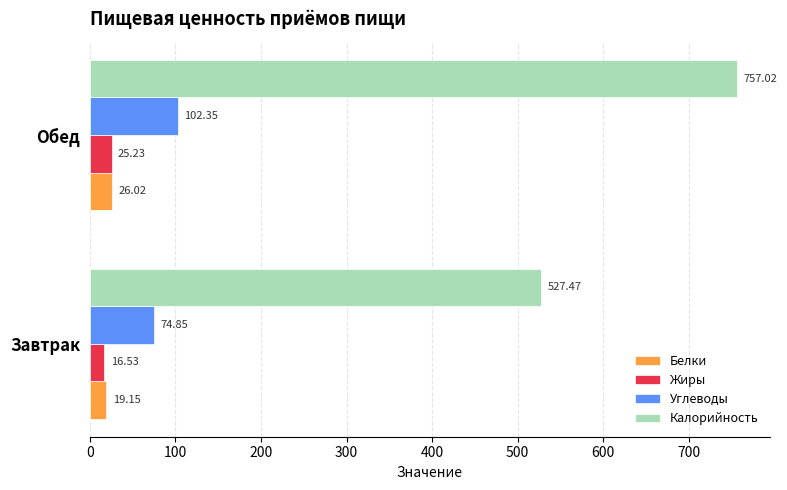

What is the difference between the maximum and minimum values in the Жиры series?

8.7